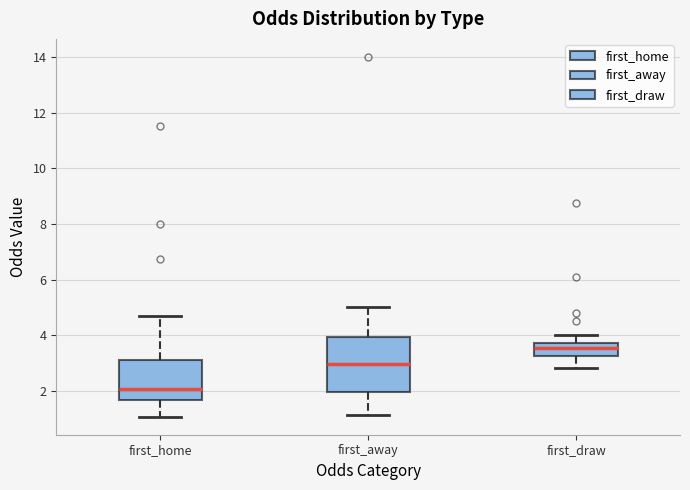

Comparing the boxes themselves (not the whiskers), which one is the tallest?

first_away